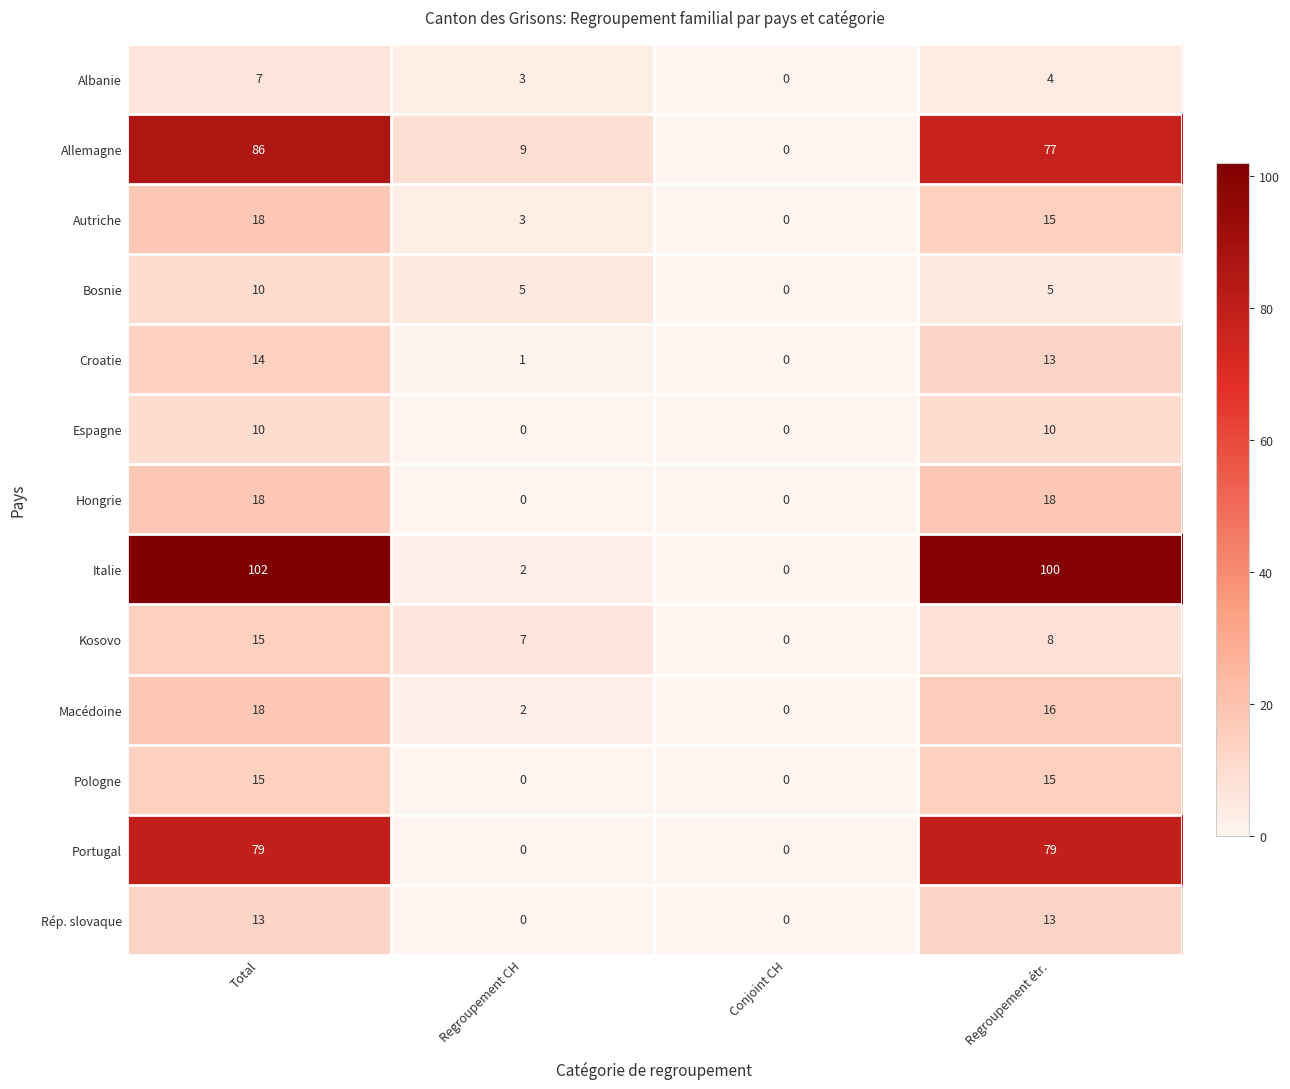

Rank the categories by Kosovo value from lowest to highest.

Conjoint CH, Regroupement CH, Regroupement étr., Total